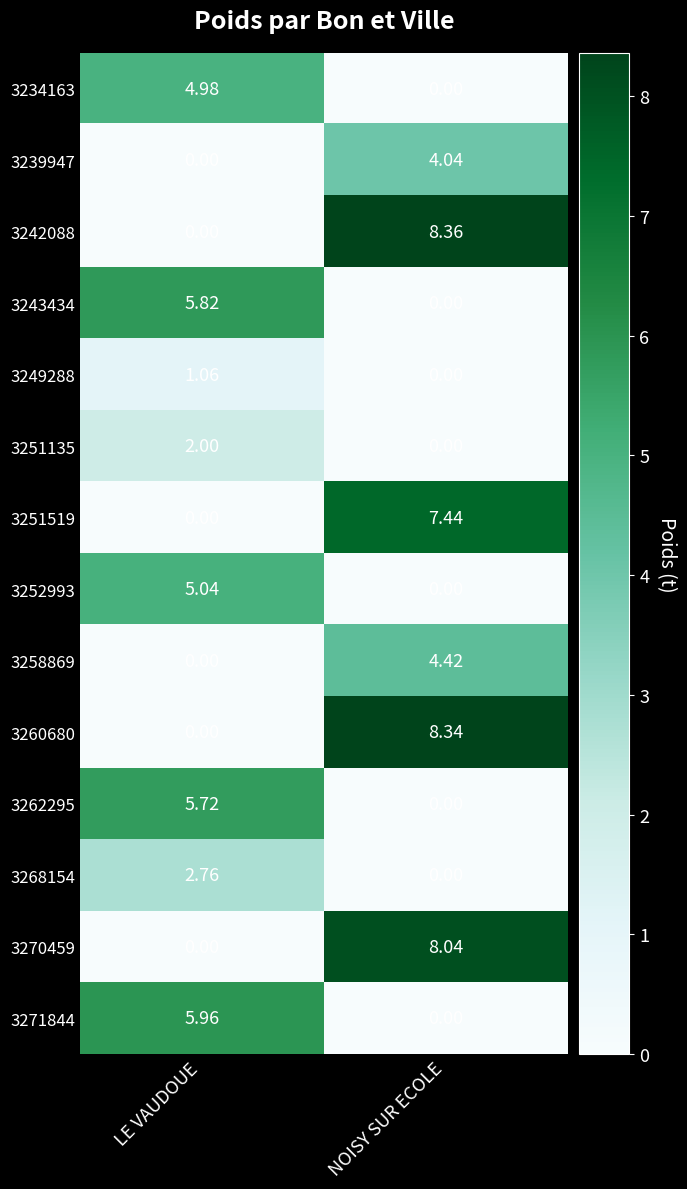

What is the spread (max minus min) of values at NOISY SUR ECOLE?

8.4